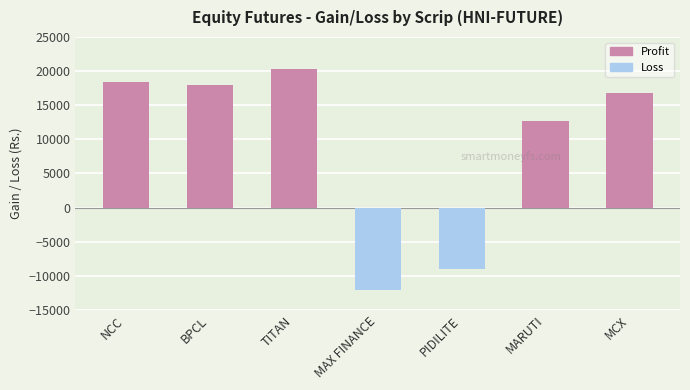

What is the sum of all values?

65200